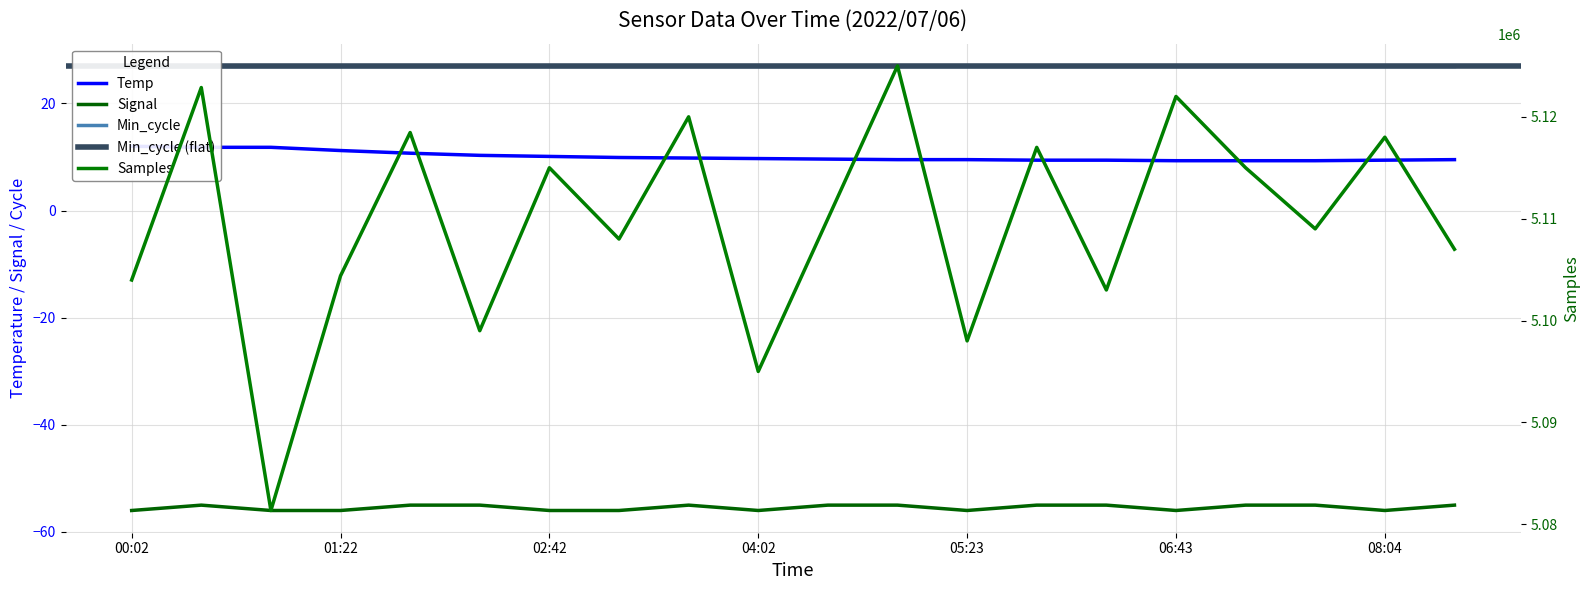

The Signal series shows -56.0 at 02:42. True or false?

True